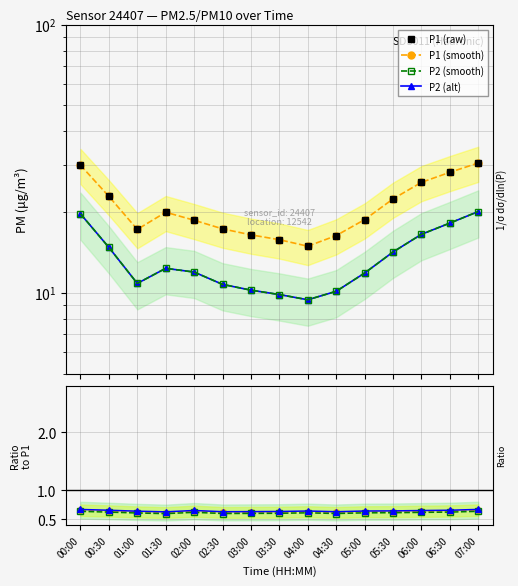

Where is the first local maximum for P2?

01:30